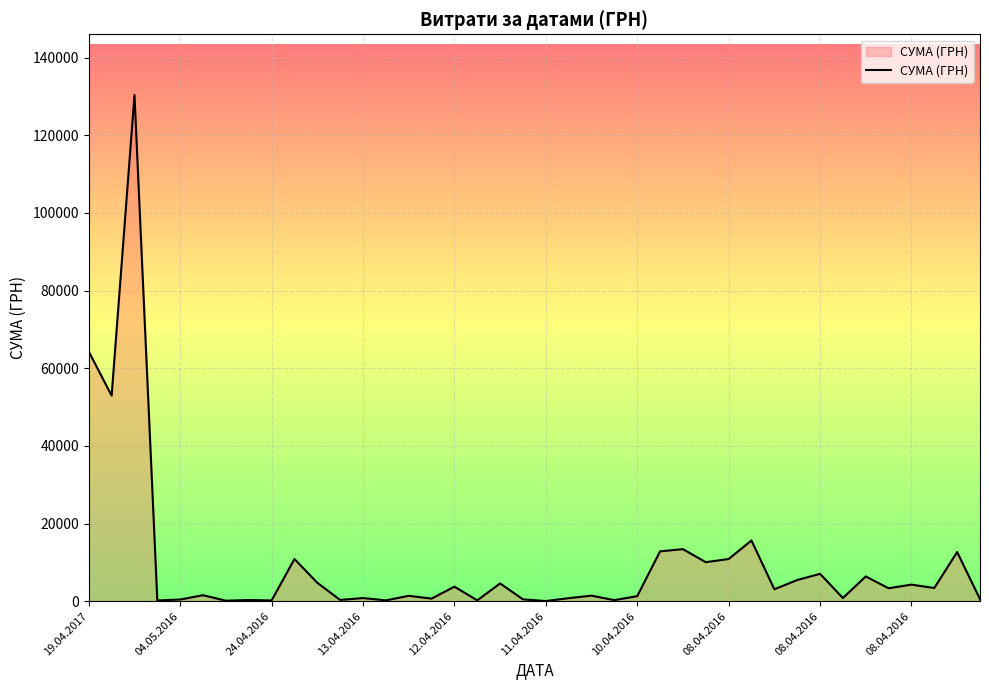

What is the maximum value shown in the chart?

130379.7